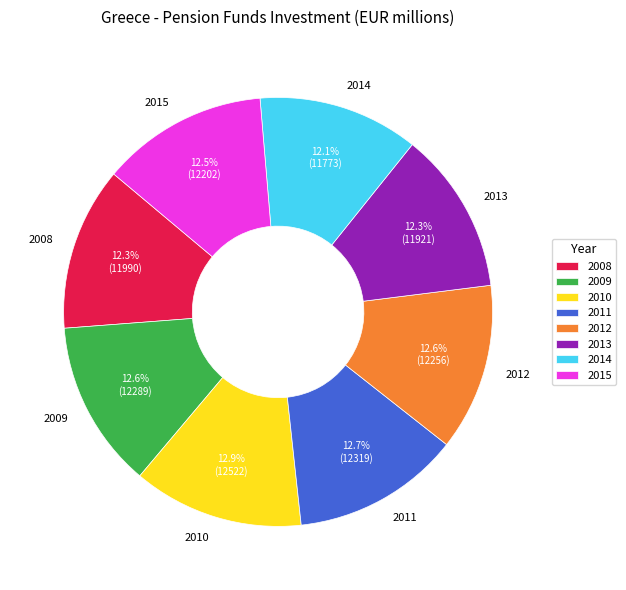

To the nearest percent, what is the difference between the largest and smallest slice percentages?

1%